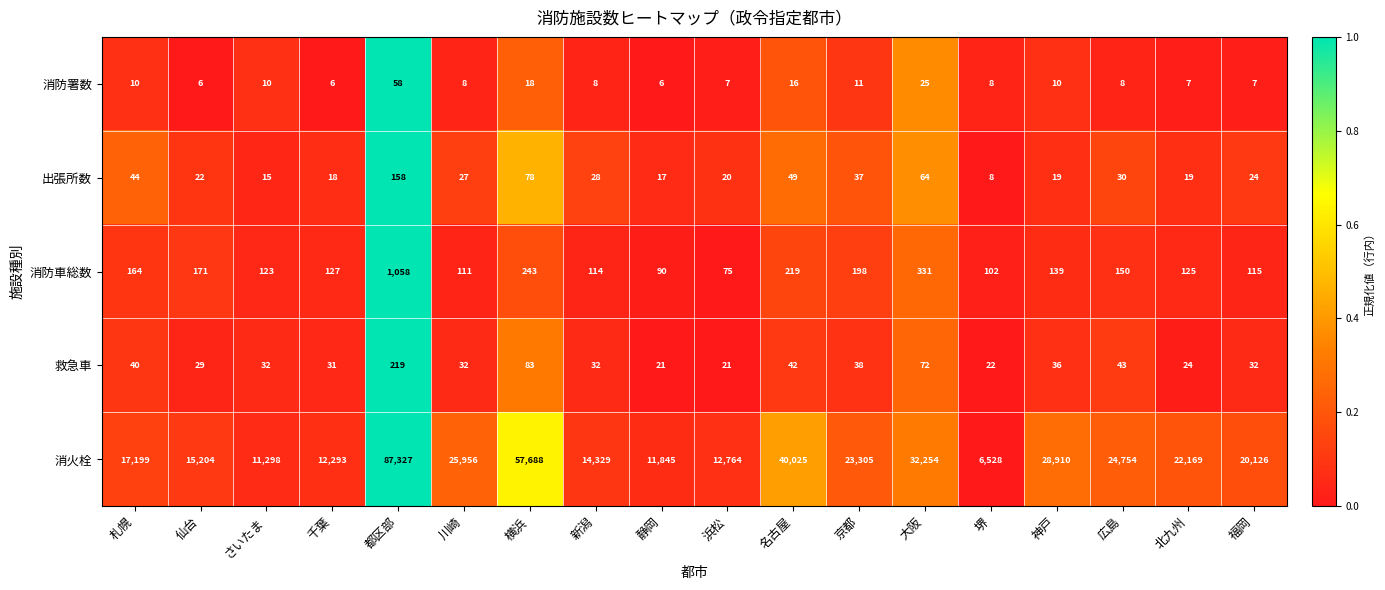

Which category has the highest value in the 救急車 series?

都区部